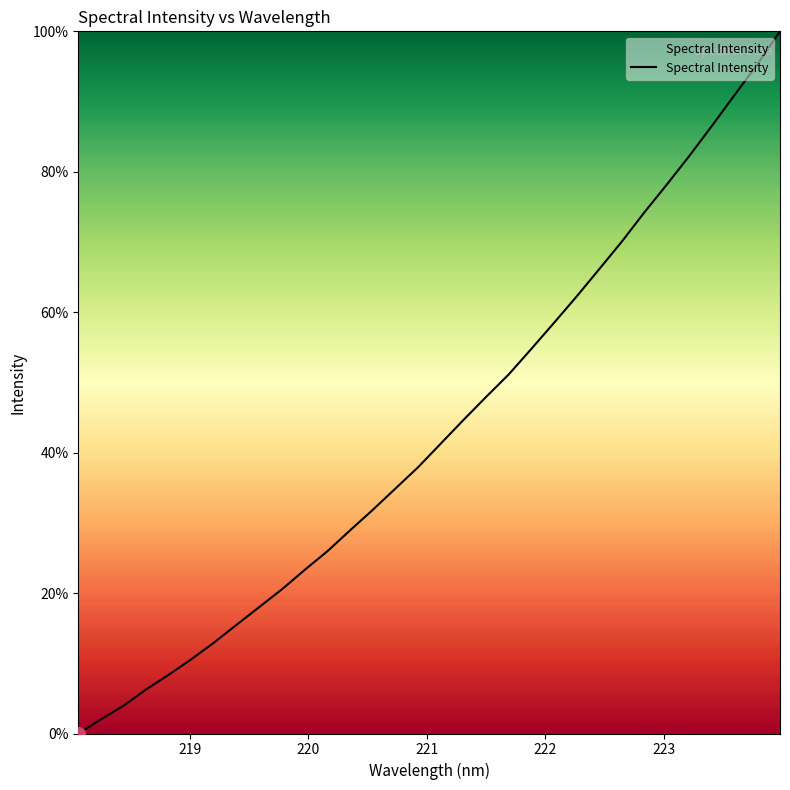

What is the maximum value shown in the chart?

100.0